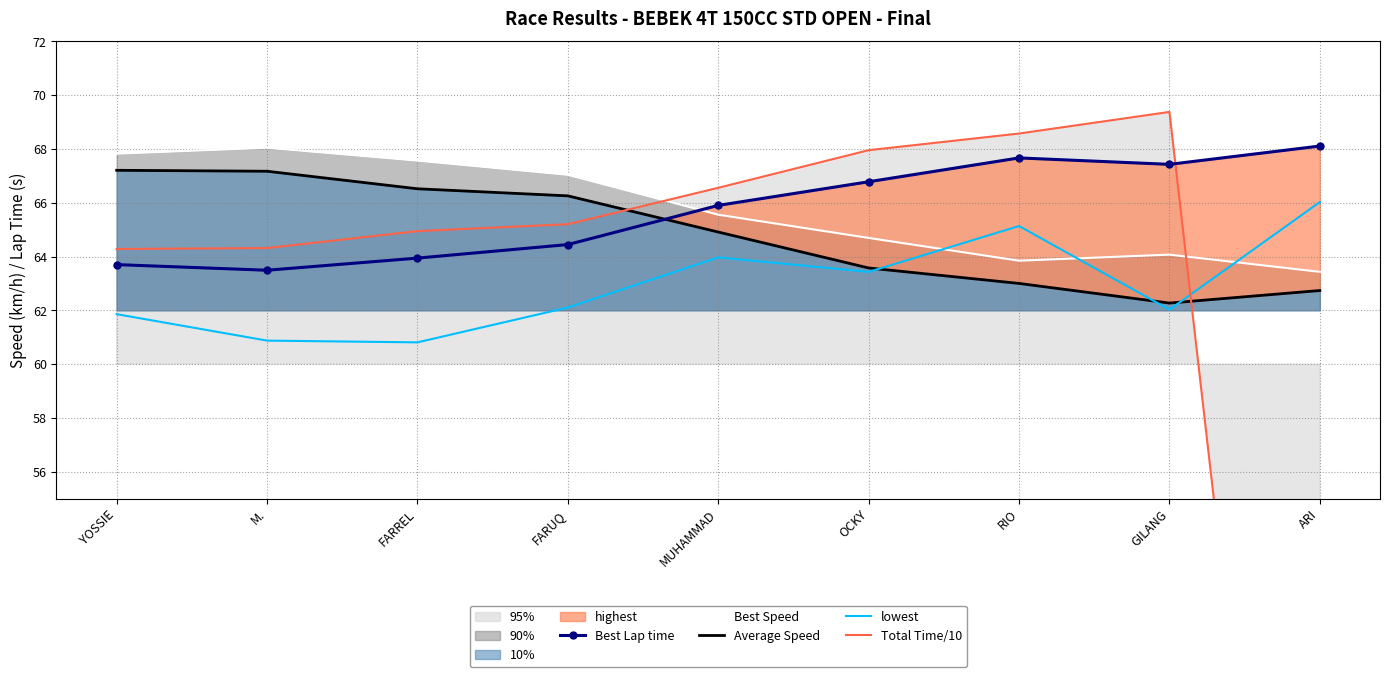

True or false: Best Lap time has a value of 63.9 at FARREL.

True